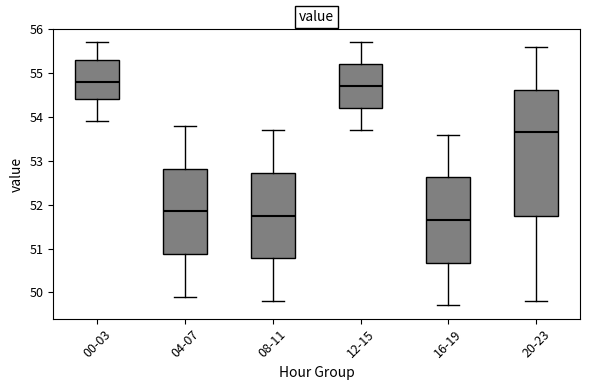

Reading left to right, read every box against the y-axis: the position of its median line, the range the box covers, and the ends of its whiskers. The values are not printed on the chart, so give them approximately, as read against the axis.

00-03: median 54.8, box 54.4 to 55.3, whiskers 53.9 to 55.7
04-07: median 51.9, box 50.9 to 52.8, whiskers 49.9 to 53.8
08-11: median 51.8, box 50.8 to 52.7, whiskers 49.8 to 53.7
12-15: median 54.7, box 54.2 to 55.2, whiskers 53.7 to 55.7
16-19: median 51.7, box 50.7 to 52.6, whiskers 49.7 to 53.6
20-23: median 53.7, box 51.8 to 54.6, whiskers 49.8 to 55.6